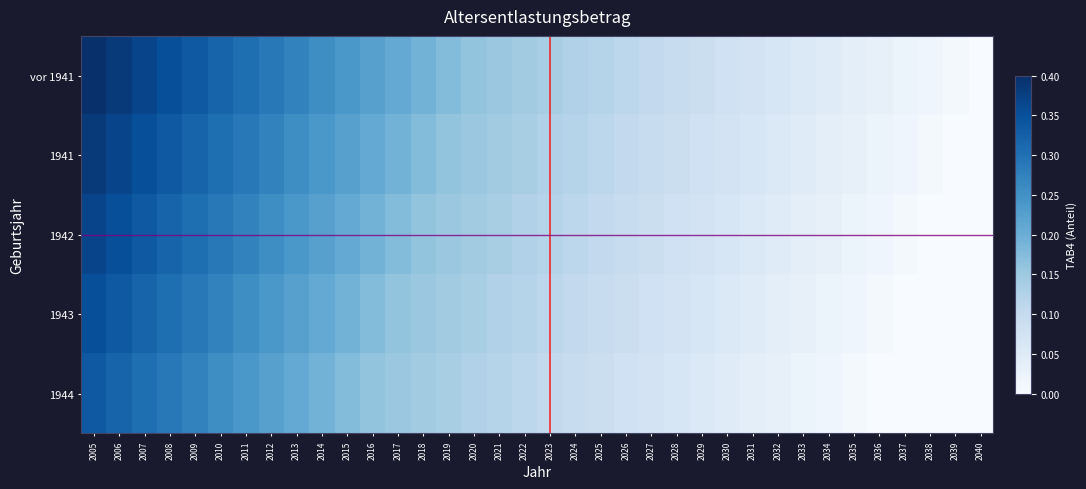

At which category is the sum across all series the highest?

2005